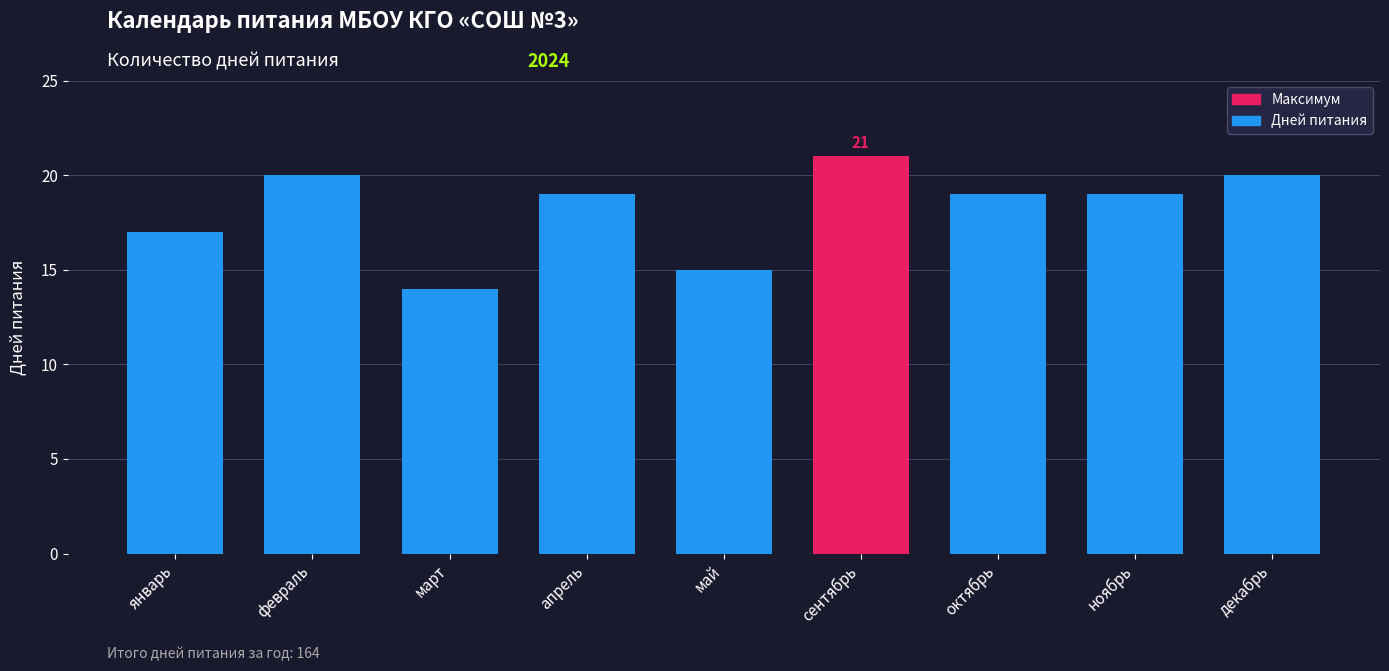

Which label corresponds to the largest value in the chart?

сентябрь